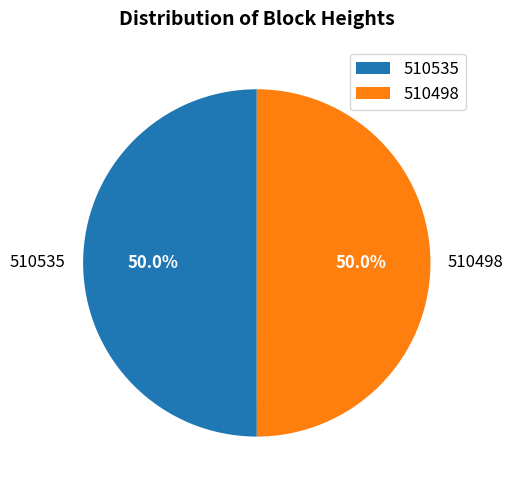

To the nearest percent, what percentage of the pie is 510498?

50%